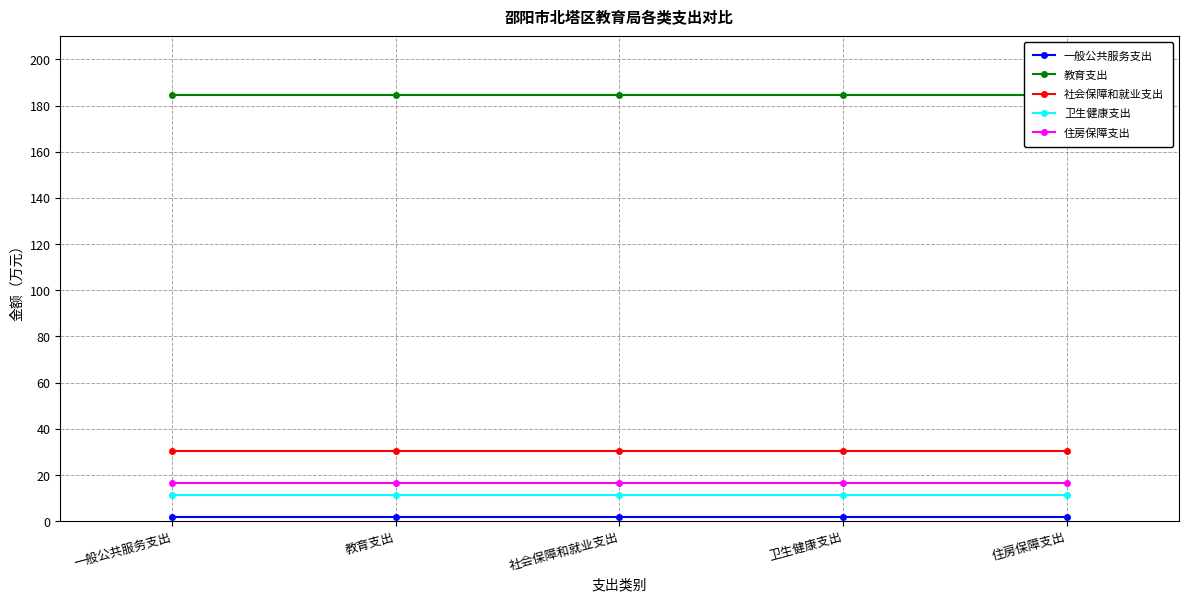

Which series has the widest spread of values?

一般公共服务支出